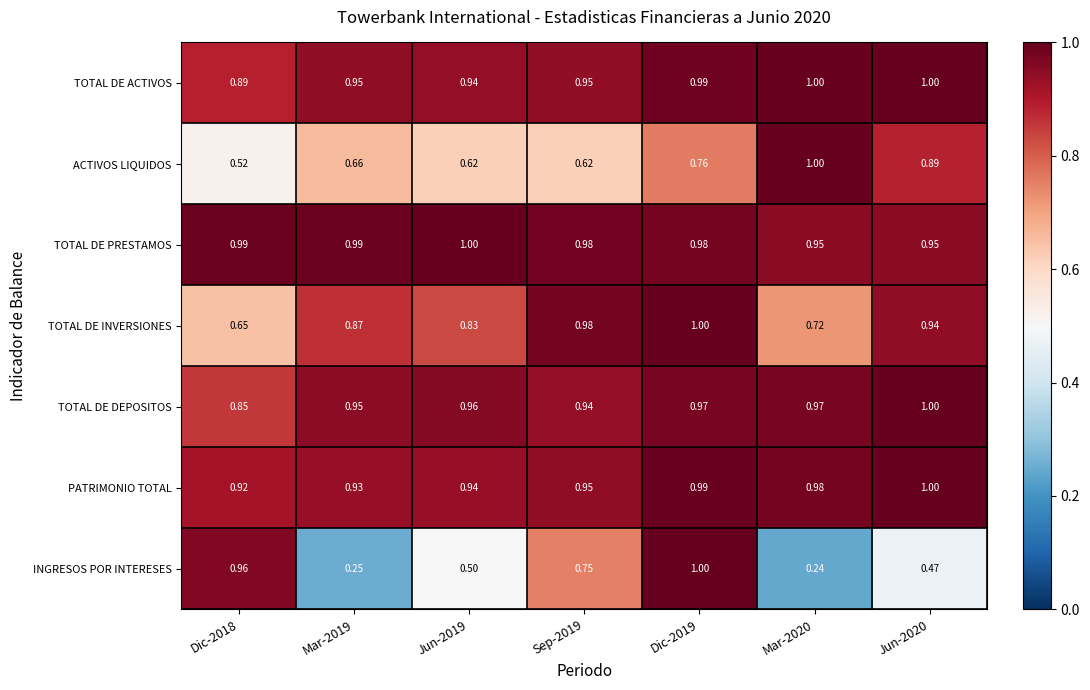

At Dic-2018, list the series in order from smallest to largest.

ACTIVOS LIQUIDOS, TOTAL DE INVERSIONES, TOTAL DE DEPOSITOS, TOTAL DE ACTIVOS, PATRIMONIO TOTAL, INGRESOS POR INTERESES, TOTAL DE PRESTAMOS